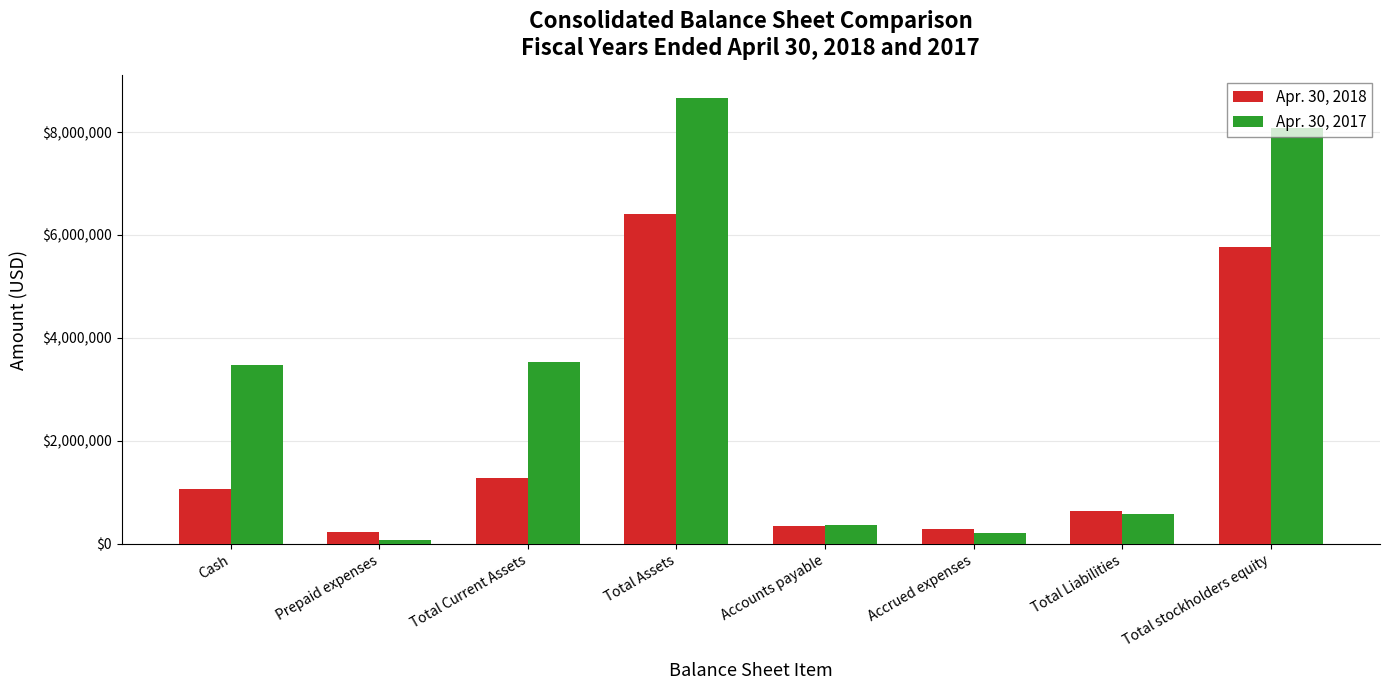

Rank the categories by Apr. 30, 2017 value from lowest to highest.

Prepaid expenses, Accrued expenses, Accounts payable, Total Liabilities, Cash, Total Current Assets, Total stockholders equity, Total Assets